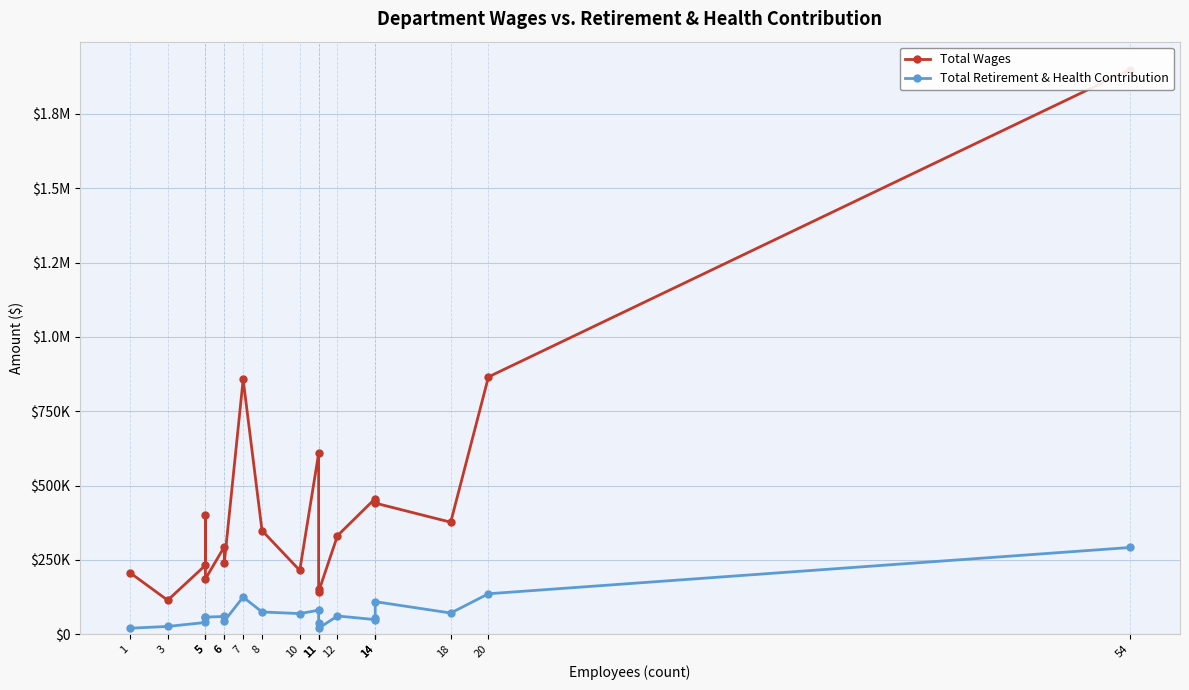

Which has a higher value, 10 or 5?

5